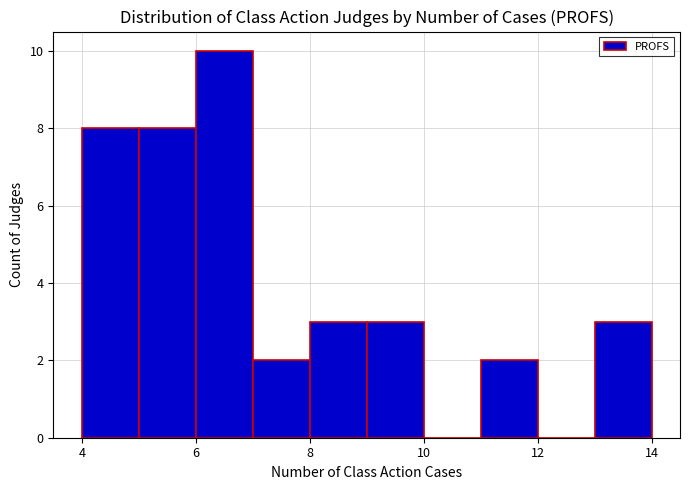

How tall is the bar that spans 6 to 7 on the x-axis? The values are not printed on the chart, so give them approximately, as read against the axis.

10